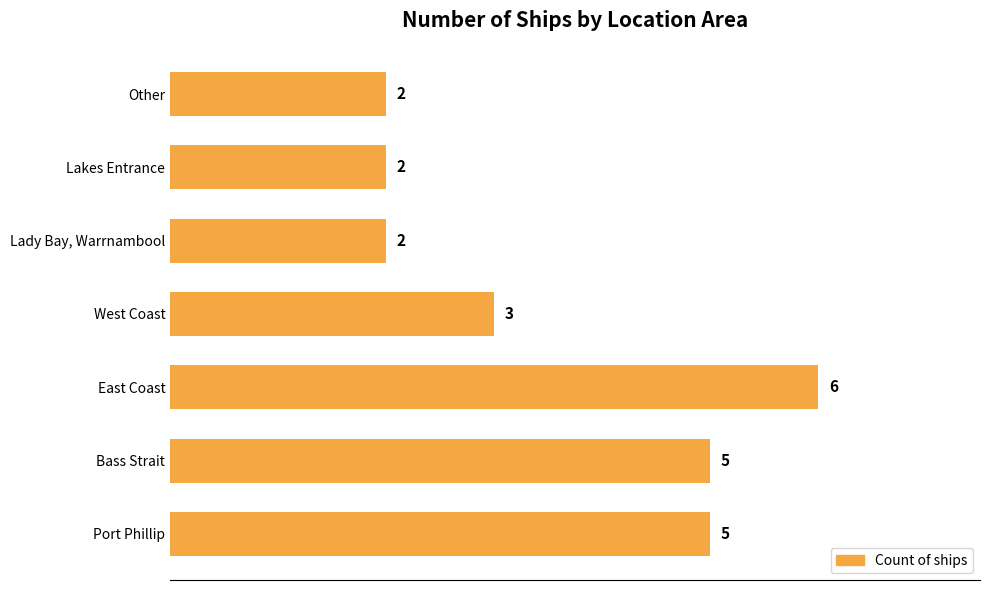

What is the change in value from East Coast to Lady Bay, Warrnambool?

-4